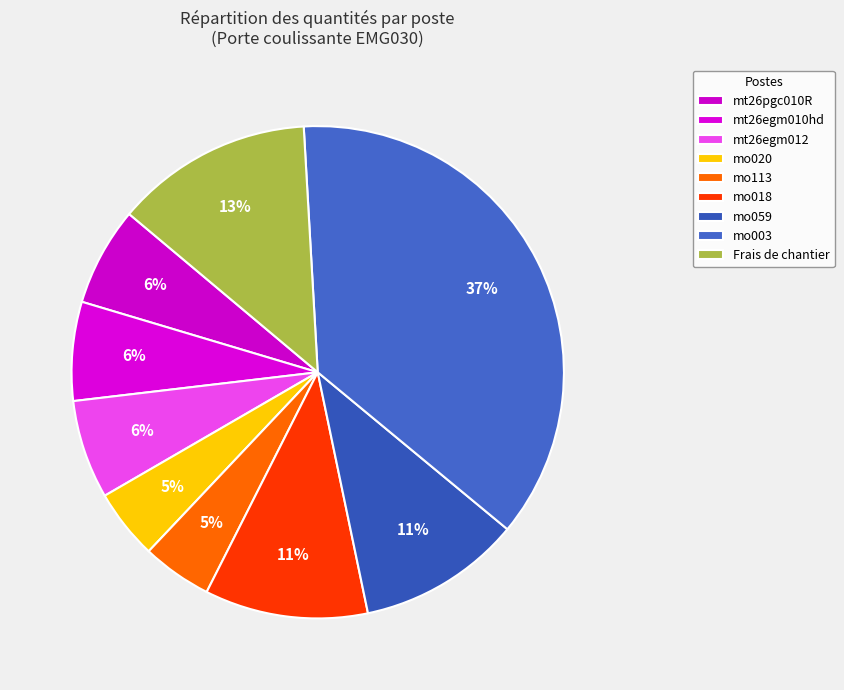

Does mo003 represent more than half of the total?

No